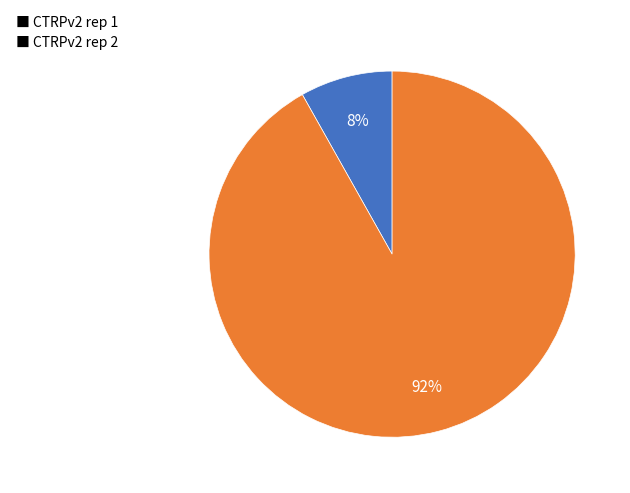

To the nearest percent, what is the average slice percentage?

50%